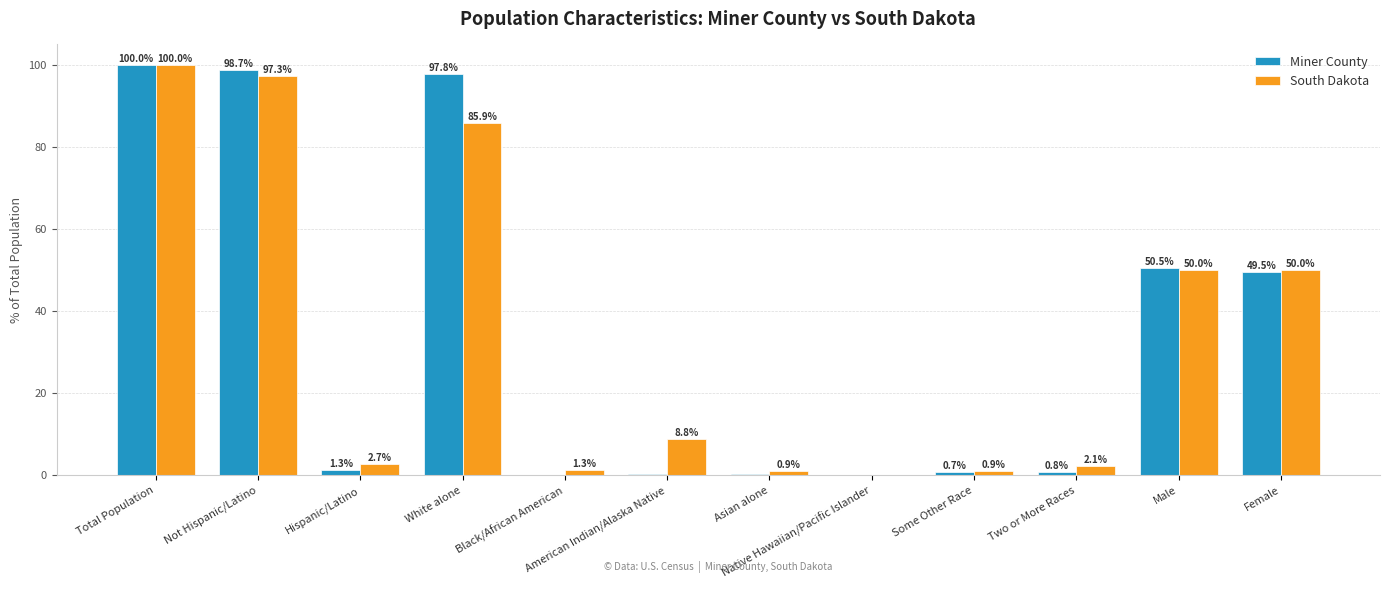

Between American Indian/Alaska Native and Female, which series saw the biggest shift?

Miner County